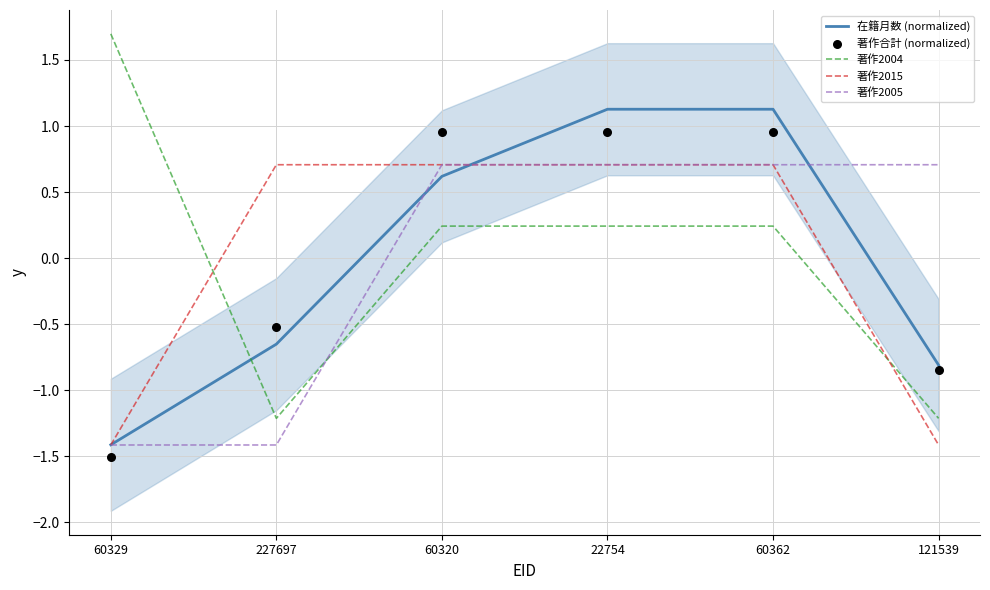

Which series reaches the minimum Y coordinate?

著作合計 (normalized)